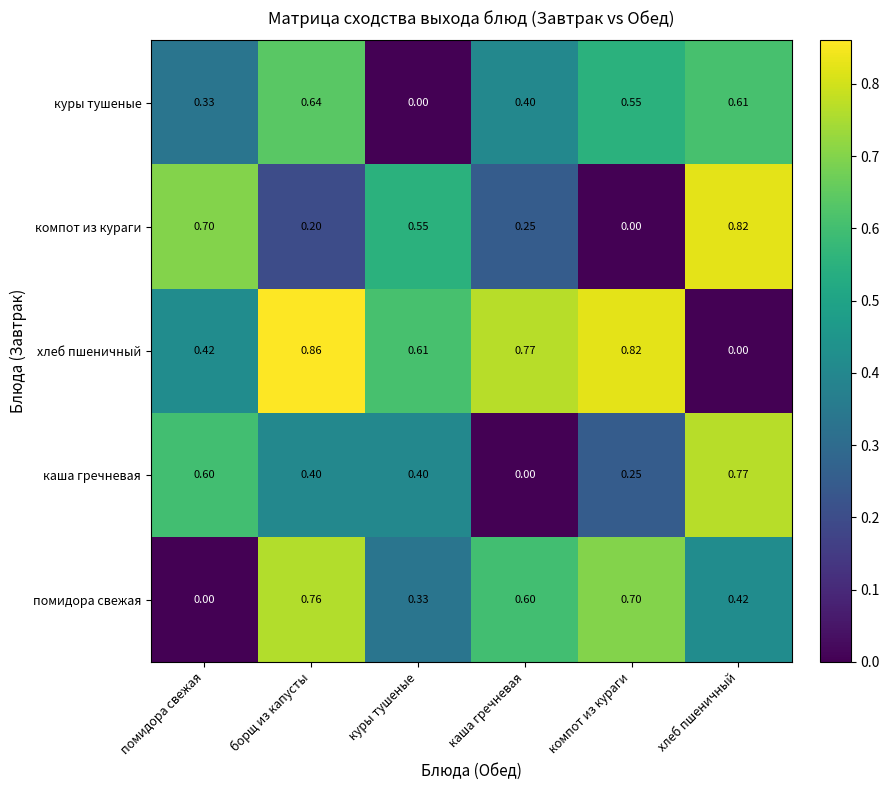

Count the number of data series in this chart.

5